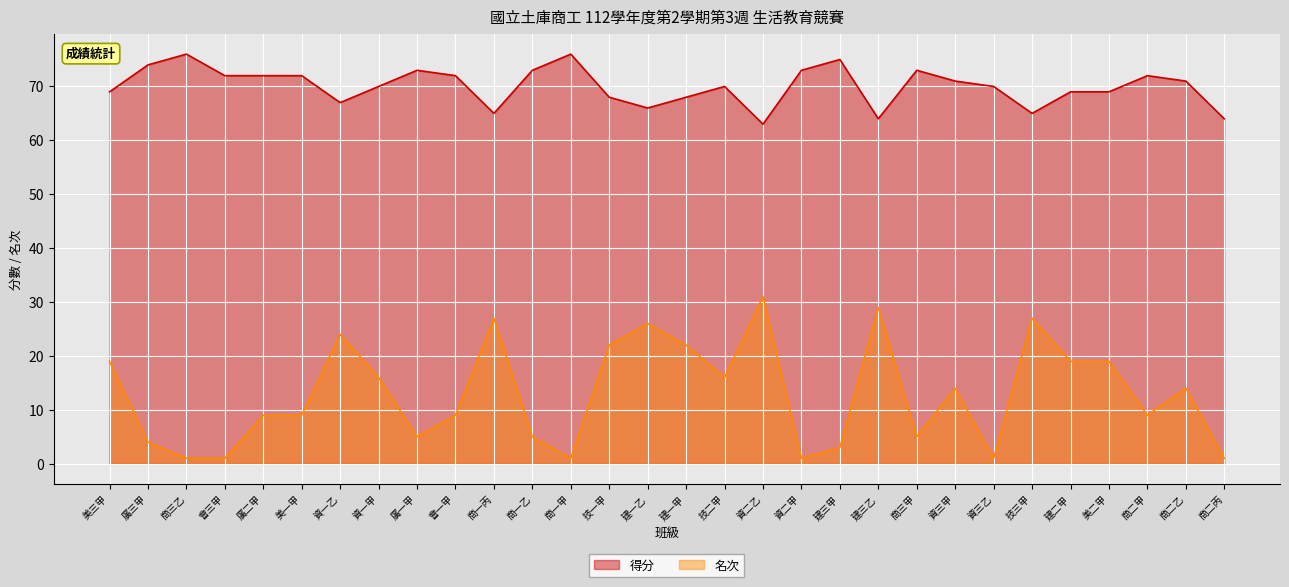

What is the difference between the maximum and minimum values in the 得分 series?

13